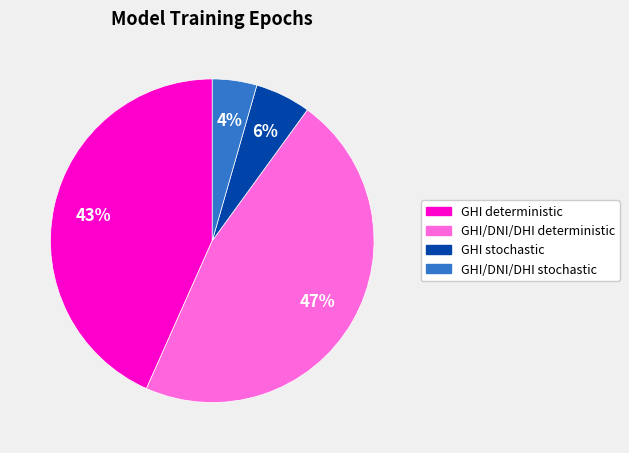

Approximately how many times larger is the value at GHI stochastic compared to GHI/DNI/DHI deterministic?

0.1